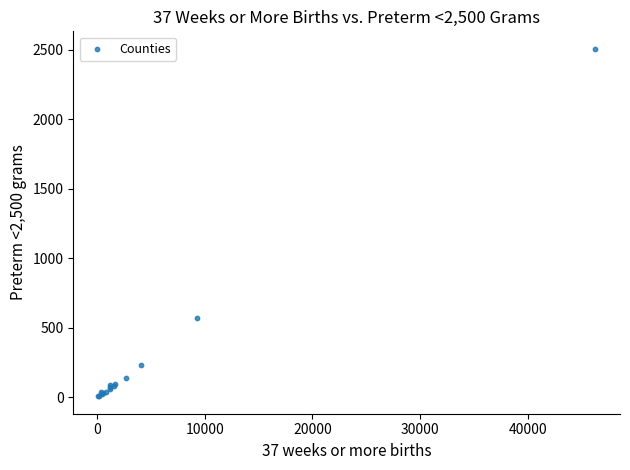

What Y value in the scatter plot is closest to 1257?

571